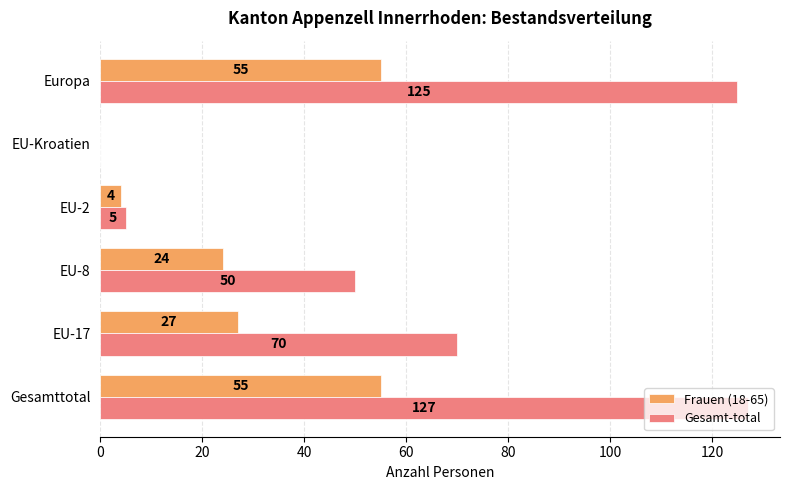

How many positive values does the Frauen (18-65) series have?

5